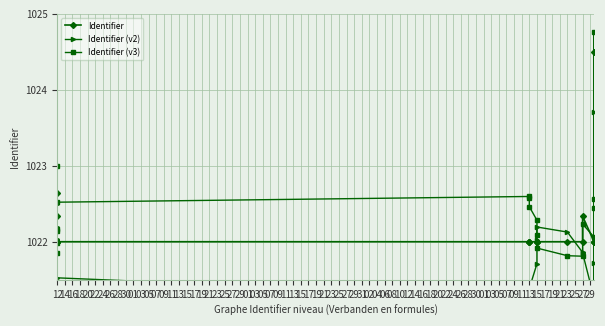

At how many categories does at least one series exceed 1023?

2